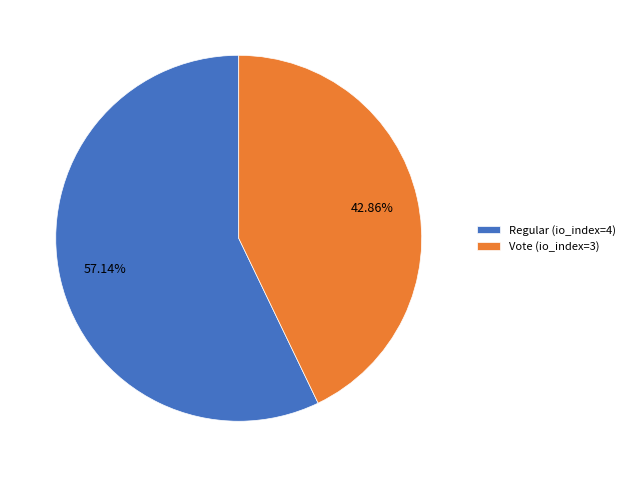

Between Vote (io_index=3) and Regular (io_index=4), which is larger?

Regular (io_index=4)